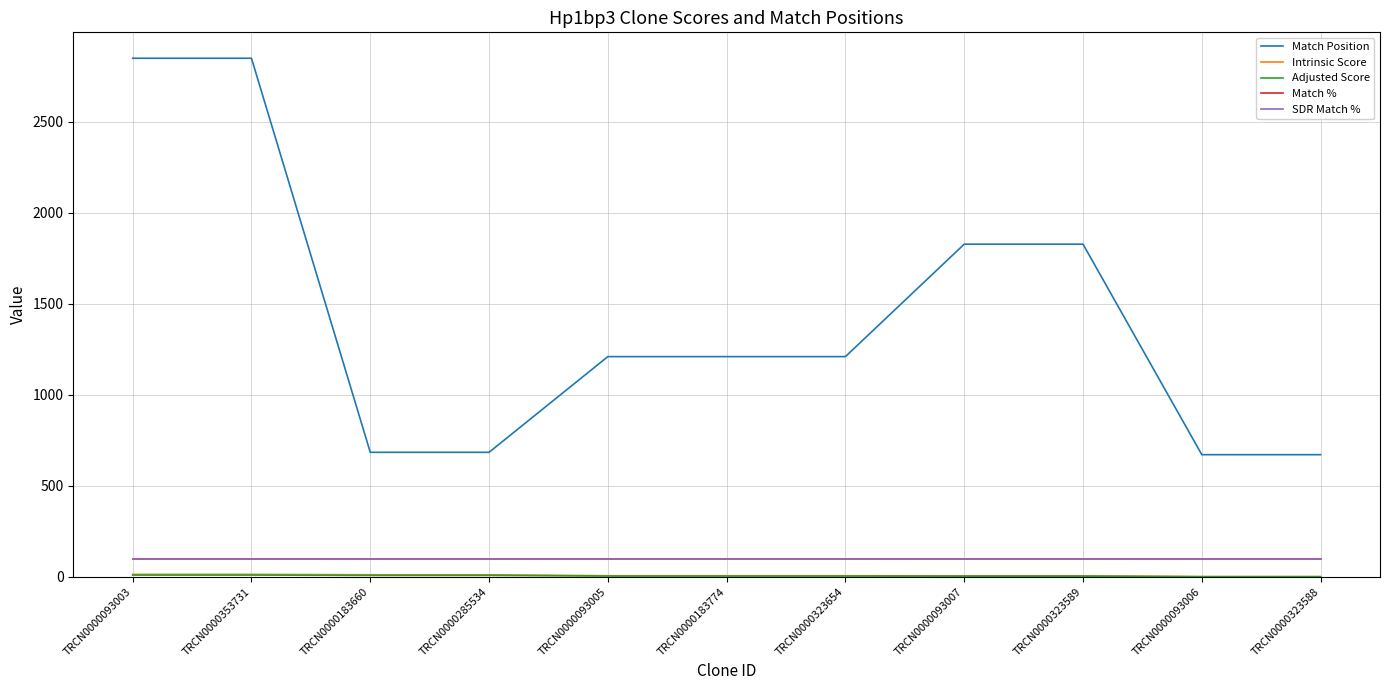

Is this an area chart (filled region under the line)?

No